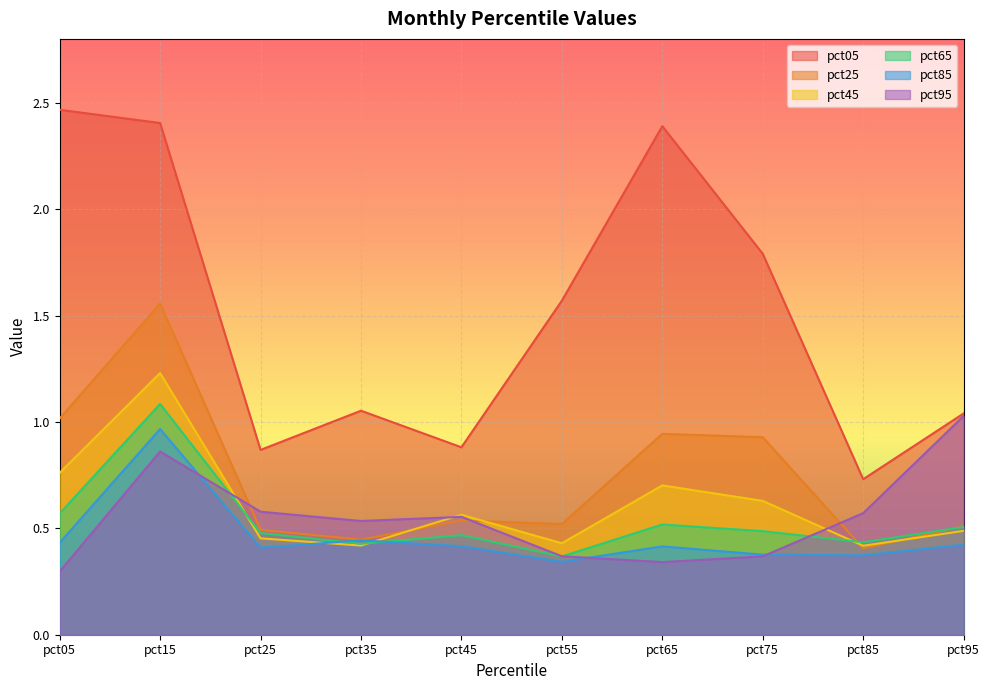

What is the value of the pct95 point at the 5th from the left?

0.6